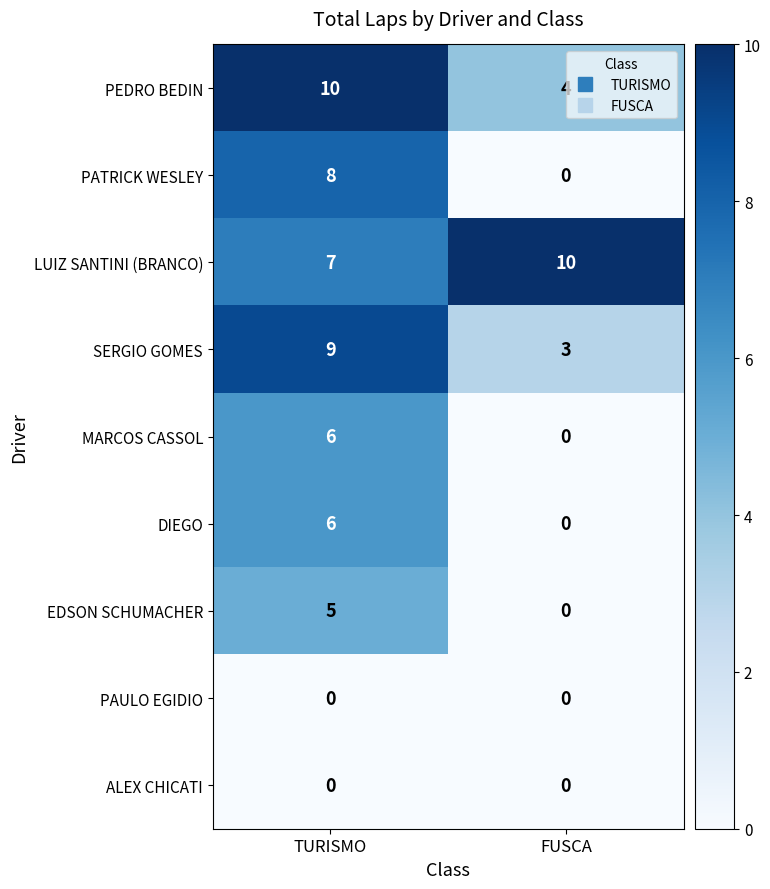

Count the number of categories in the chart.

2